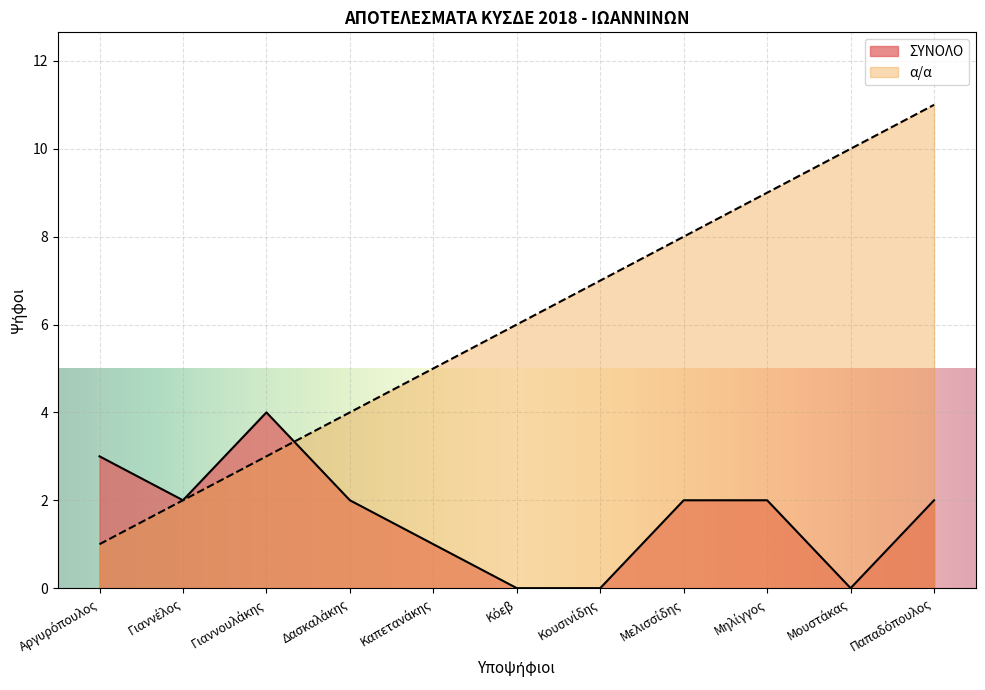

What is the difference between the second highest and minimum values in the α/α series?

9